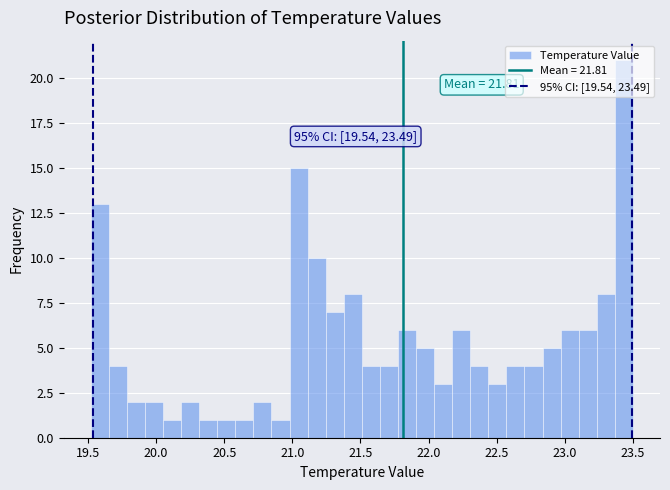

Around what value on the x-axis is the tallest bar? Give the approximate position of its centre, as read against the axis.

23.45